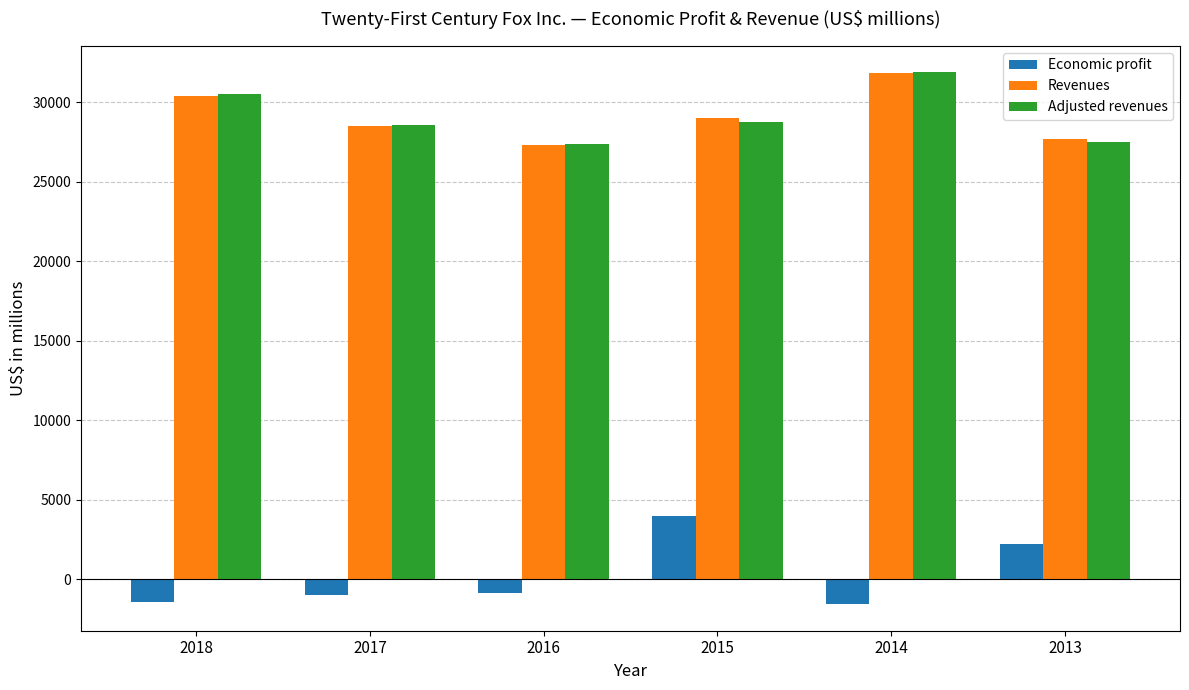

How many categories are shown in the chart?

6